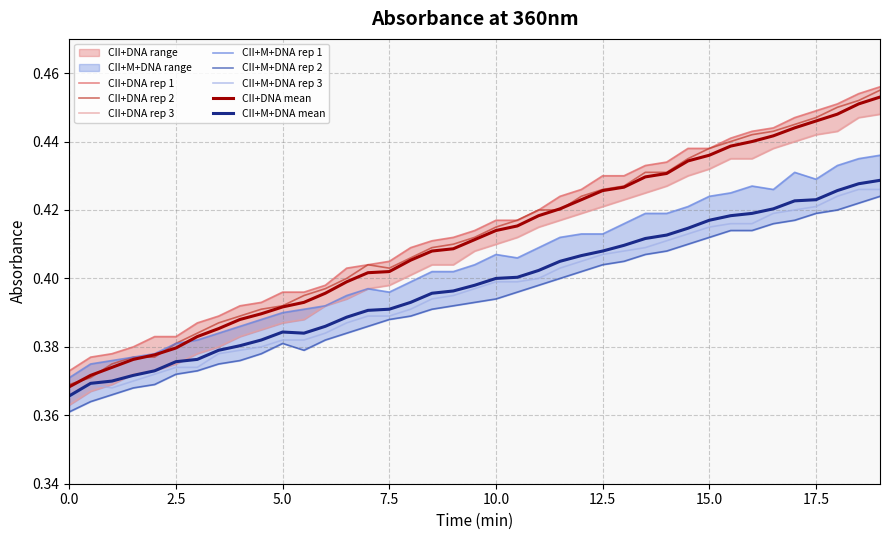

What is the label of the 2nd point from the right?

18.5